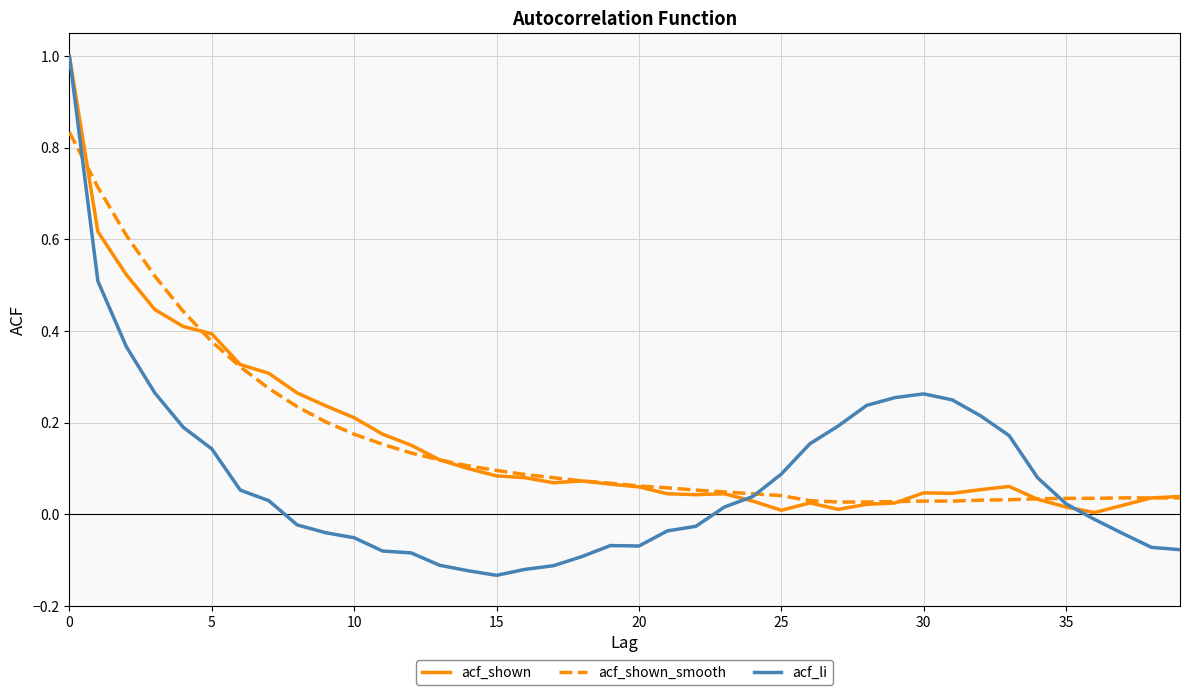

What is the maximum value shown in the chart?

1.0